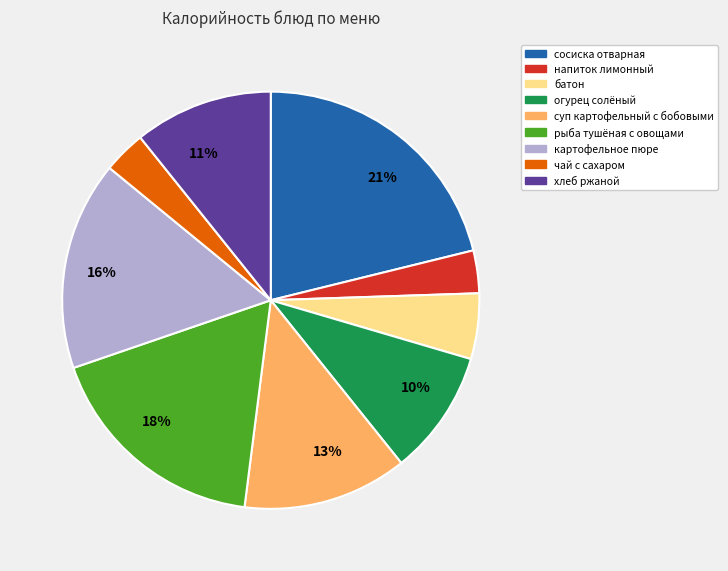

Combined, do рыба тушёная с овощами and огурец солёный account for over 50%?

No